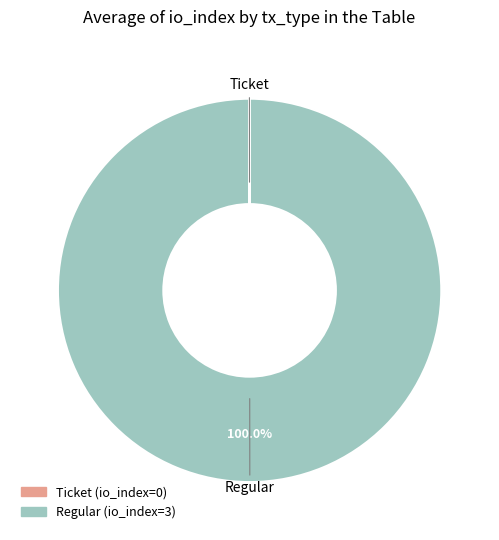

Is there a majority slice in this chart?

Yes